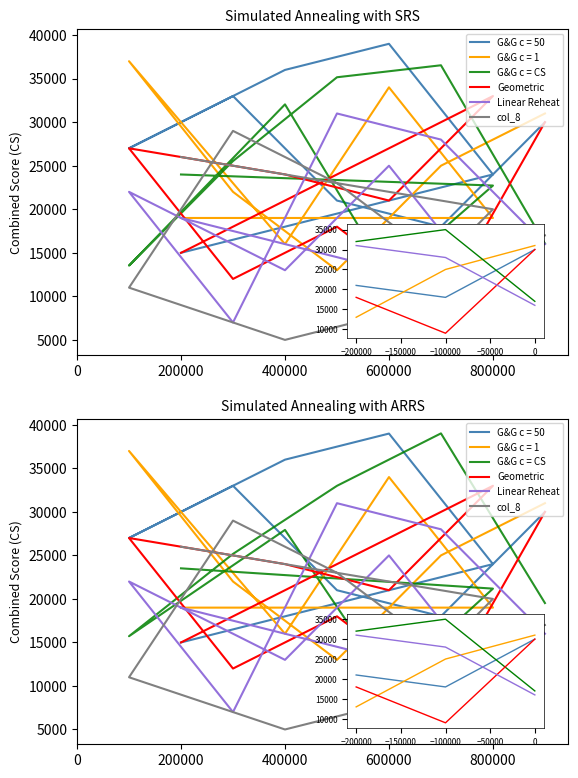

Count the number of categories in the chart.

9